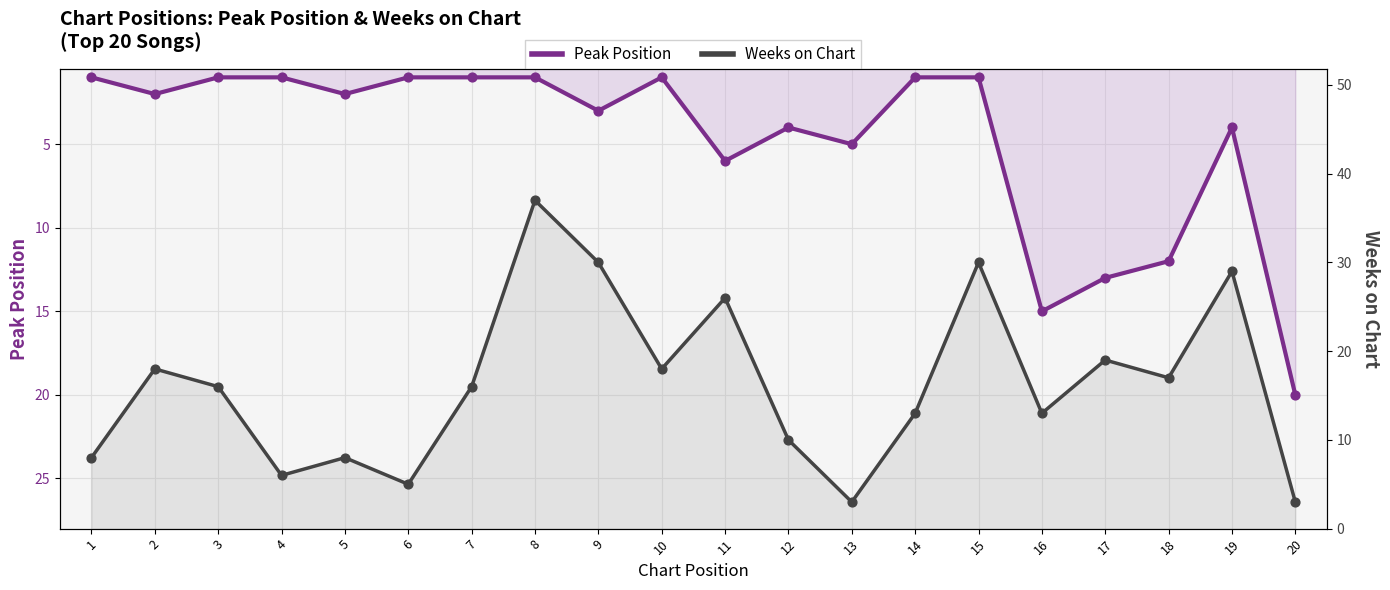

Which series has the largest total across all categories?

Weeks on Chart